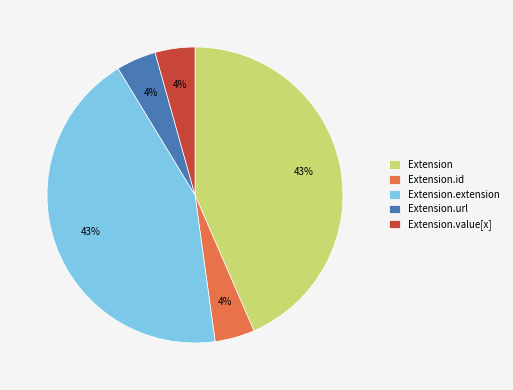

To the nearest percent, what percentage of the pie is Extension.id?

4%